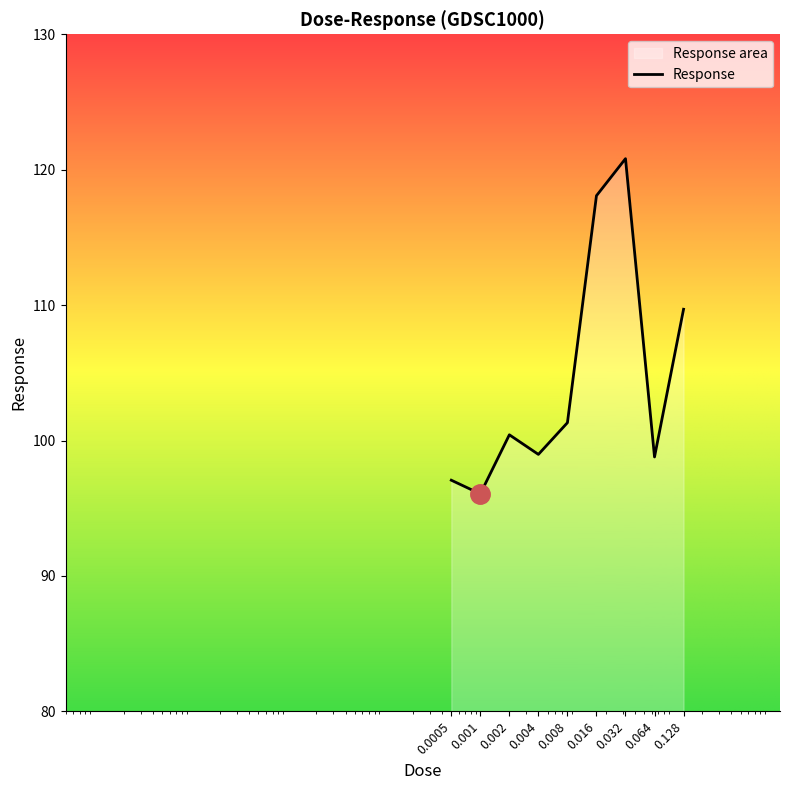

Between 0.064 and 0.016, which is larger?

0.016